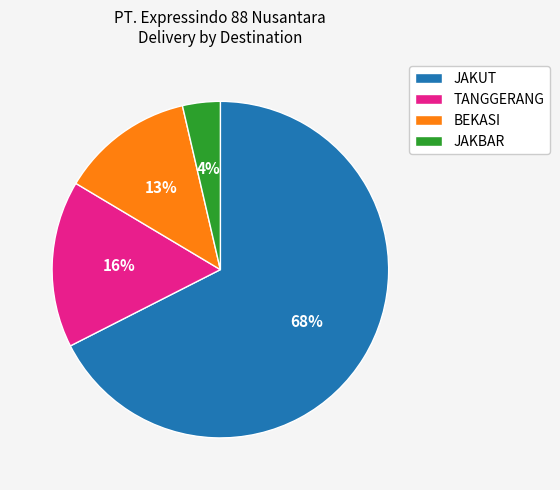

Rank the categories by value from lowest to highest.

JAKBAR, BEKASI, TANGGERANG, JAKUT